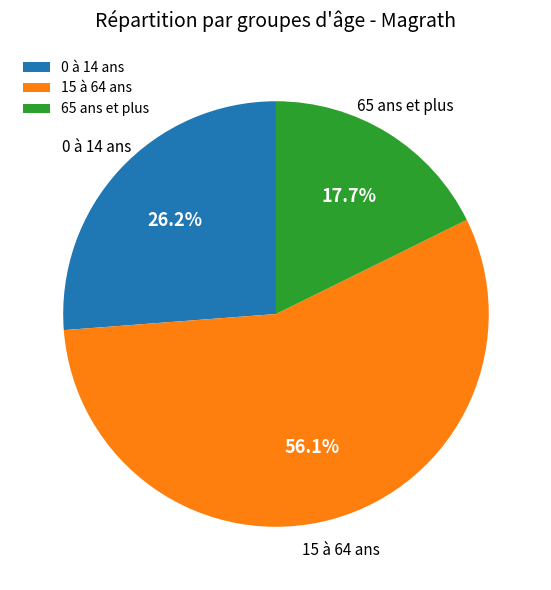

What is the total percentage of 0 à 14 ans and 65 ans et plus?

43.9%